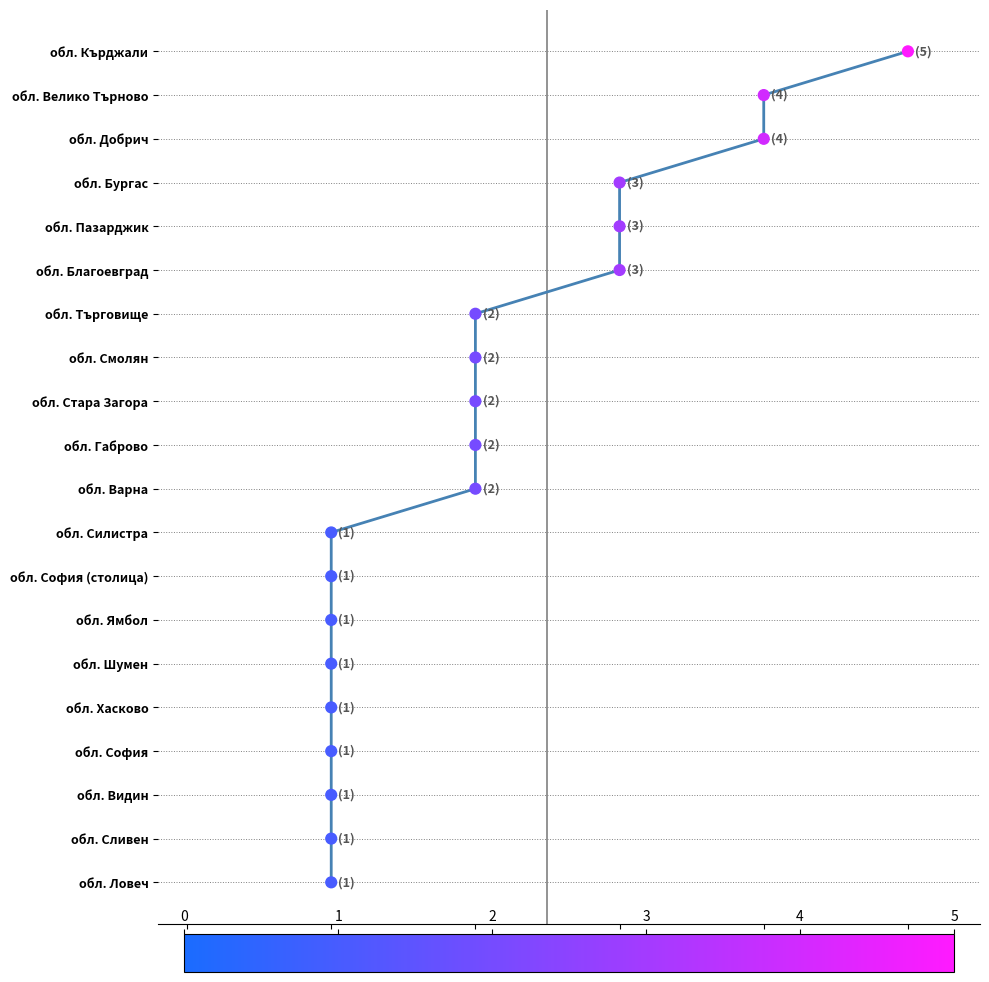

Approximately how many times larger is the value at 1 compared to 1?

3.0